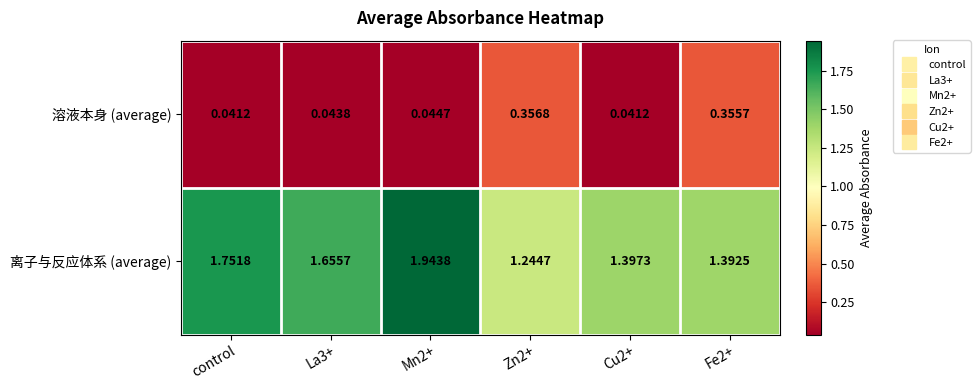

List the series in order of their peak value, highest first.

离子与反应体系 (average), 溶液本身 (average)